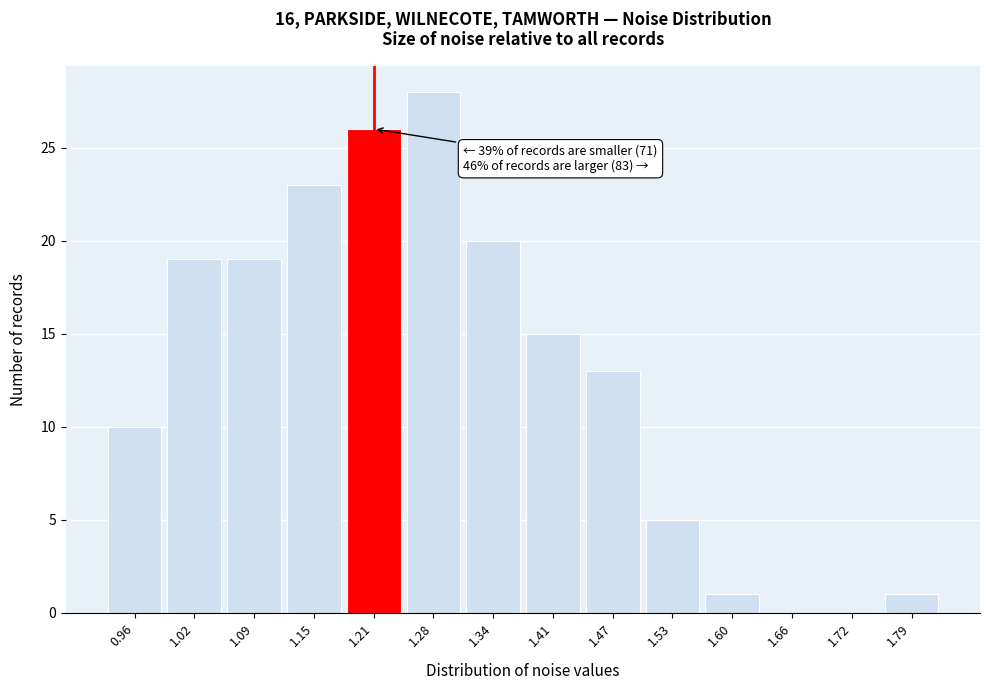

Reading left to right, list all the values displayed in this chart.

0.96=10	1.02=19	1.09=19	1.15=23	1.21=26	1.28=28	1.34=20	1.41=15	1.47=13	1.53=5	1.60=1	1.66=0	1.72=0	1.79=1